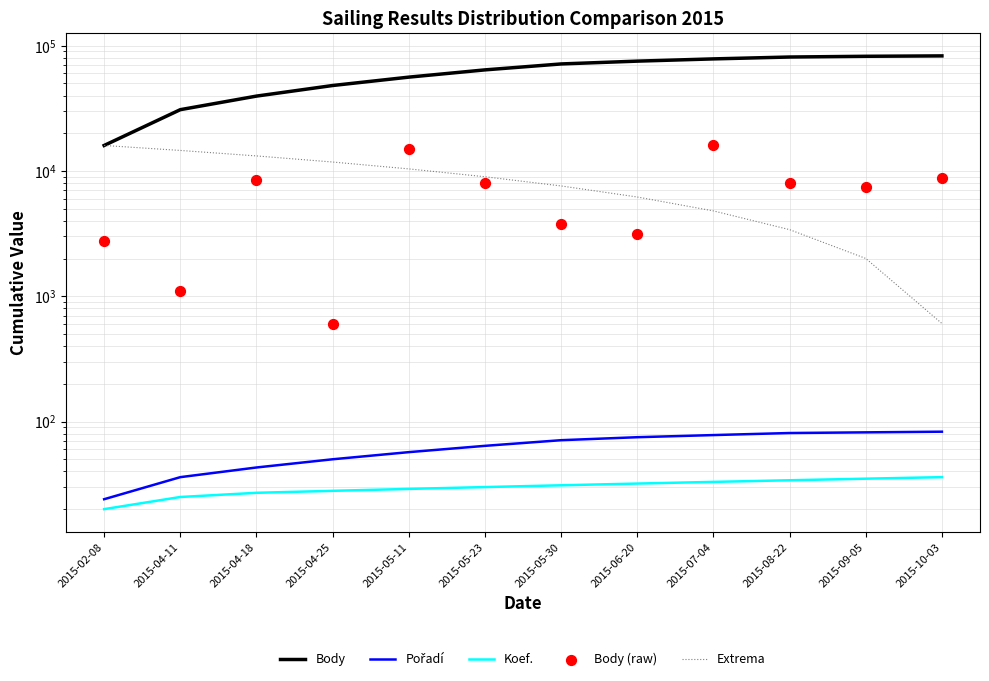

Which series has the largest total across all categories?

Body